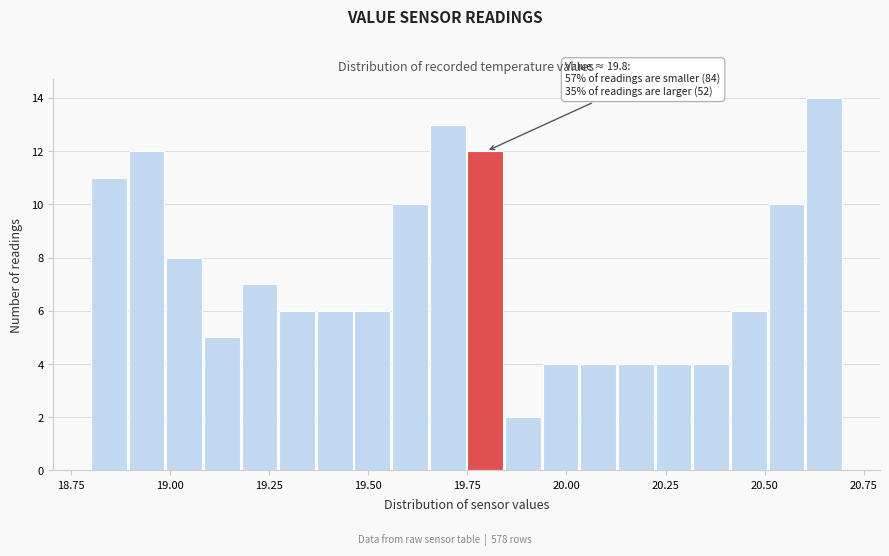

Read against the x-axis, roughly where is the centre of the tallest bar?

20.65